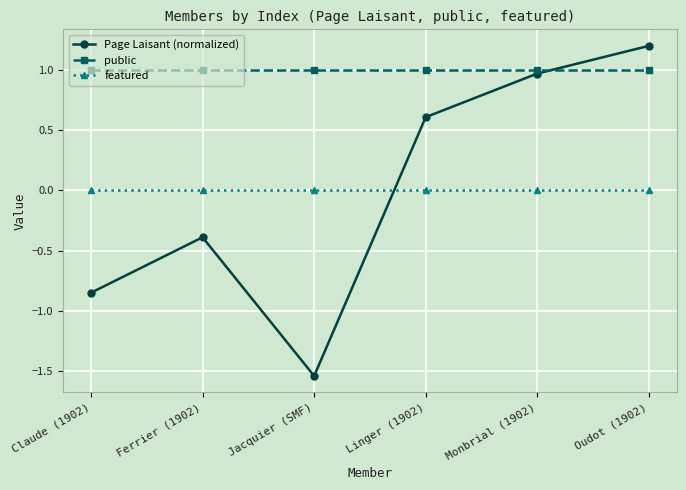

The value of public at Claude (1902) is 1.0. True or false?

True